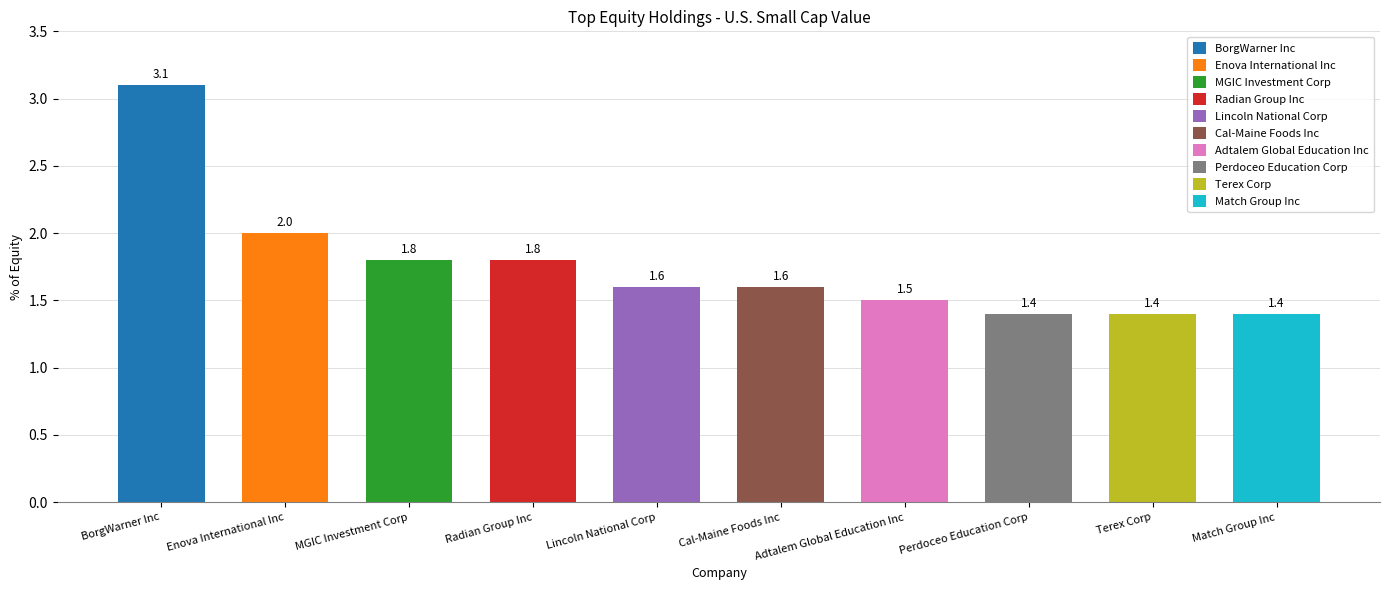

How many bars are there in total?

10